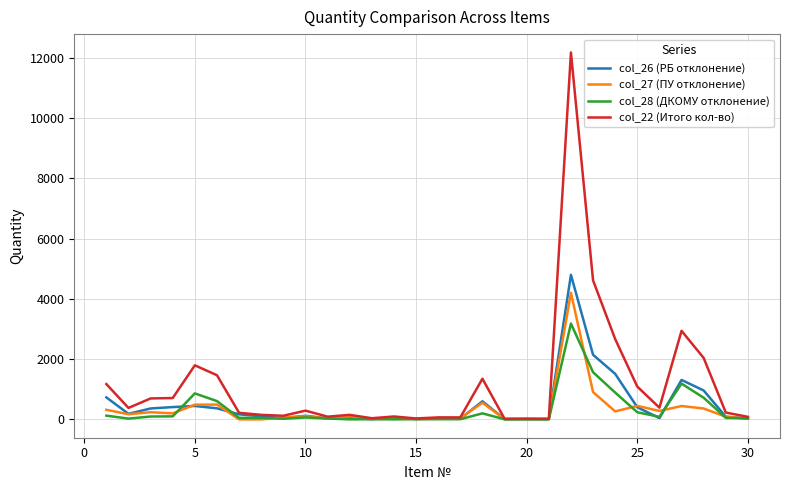

Which series has the largest total across all categories?

col_22 (Итого кол-во)